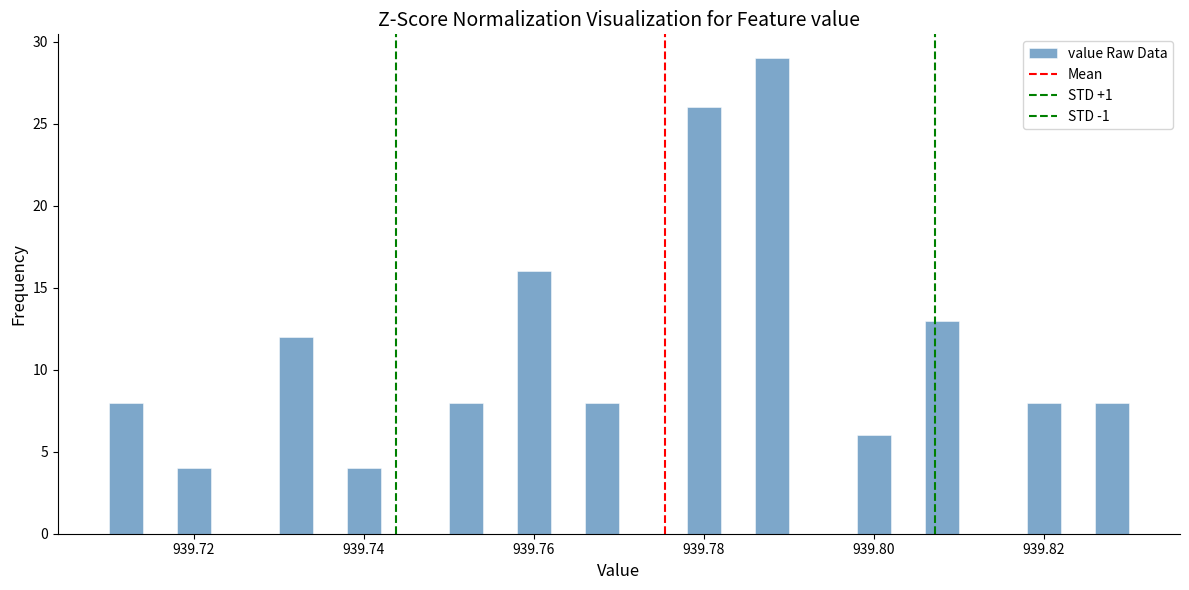

Read against the x-axis, roughly where is the centre of the tallest bar?

939.788